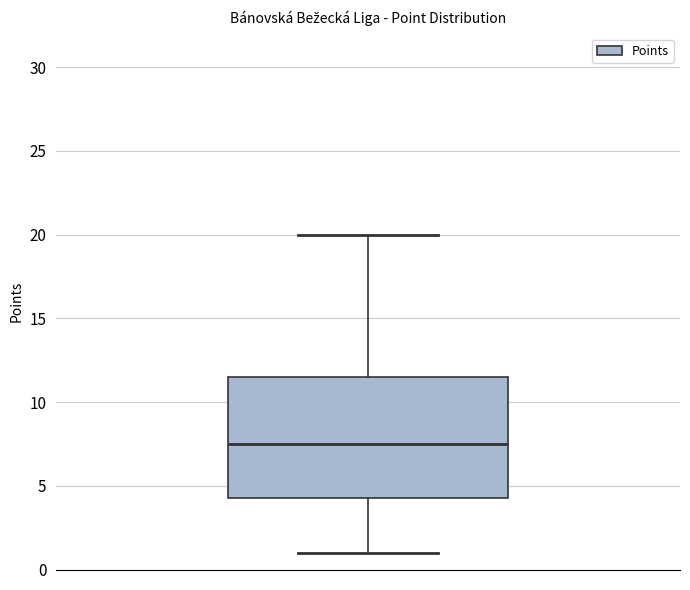

Where does the upper whisker of the box end on the y-axis? The values are not printed on the chart, so give them approximately, as read against the axis.

20.0